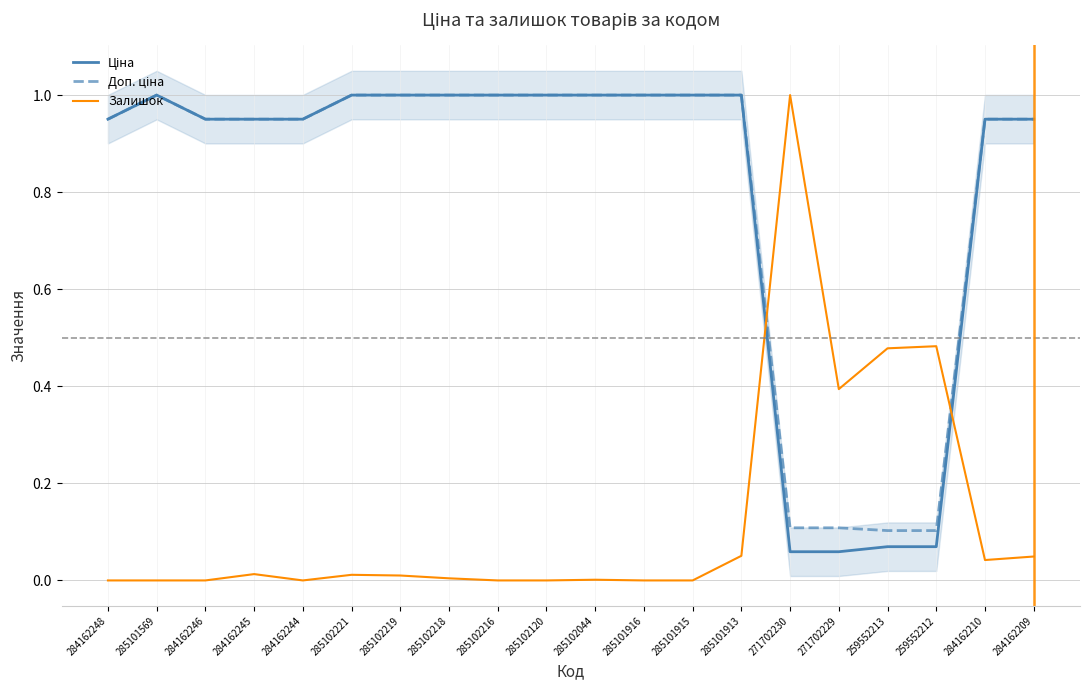

Where is the first local maximum for Доп. ціна?

285101569